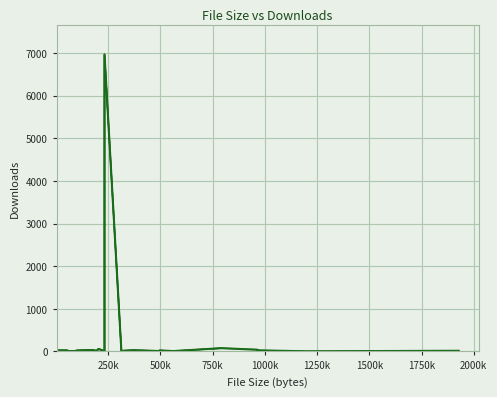

How many lines are shown in the chart?

1